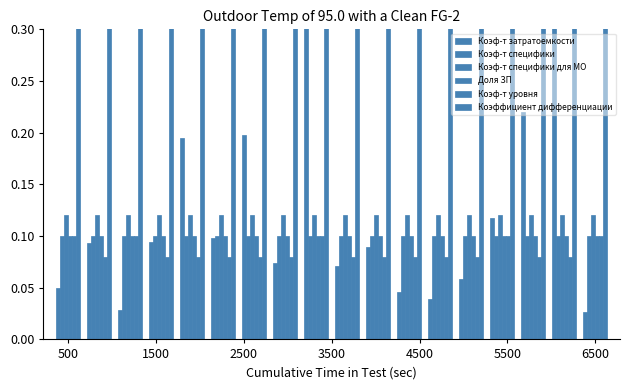

At 3500, list the series in order from largest to smallest.

Коэффициент дифференциации, Коэф-т специфики для МО, Коэф-т специфики, Доля ЗП, Коэф-т затратоемкости, Коэф-т уровня